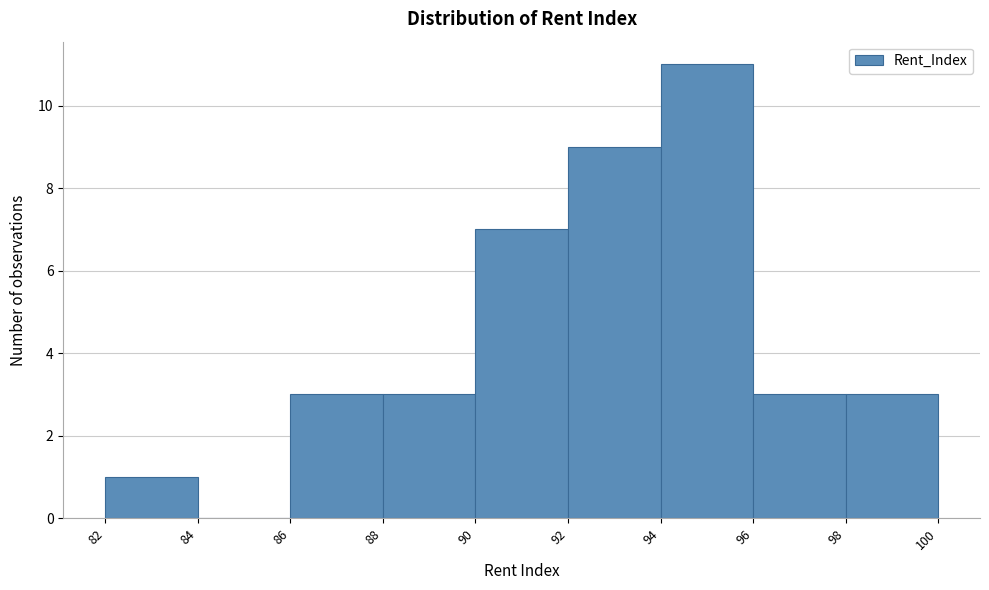

How tall is the bar that spans 82 to 84 on the x-axis? The values are not printed on the chart, so give them approximately, as read against the axis.

1